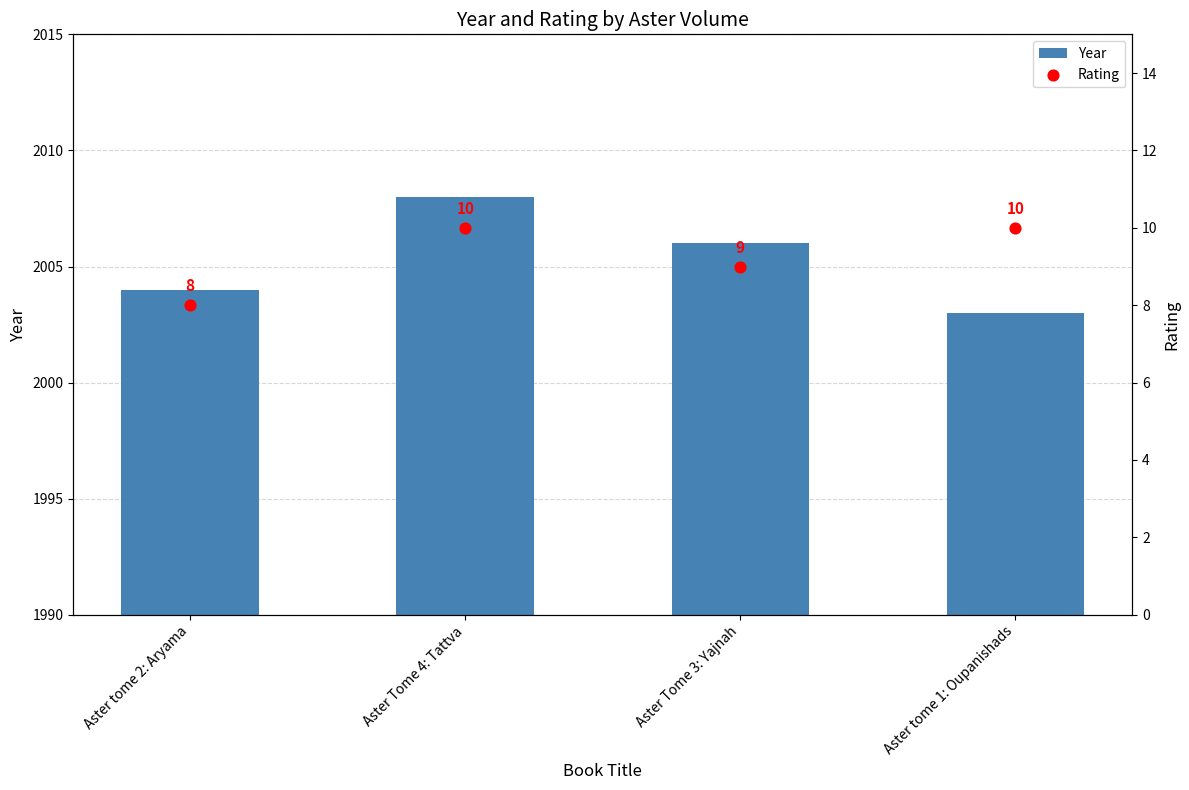

Which series has the largest total across all categories?

Year